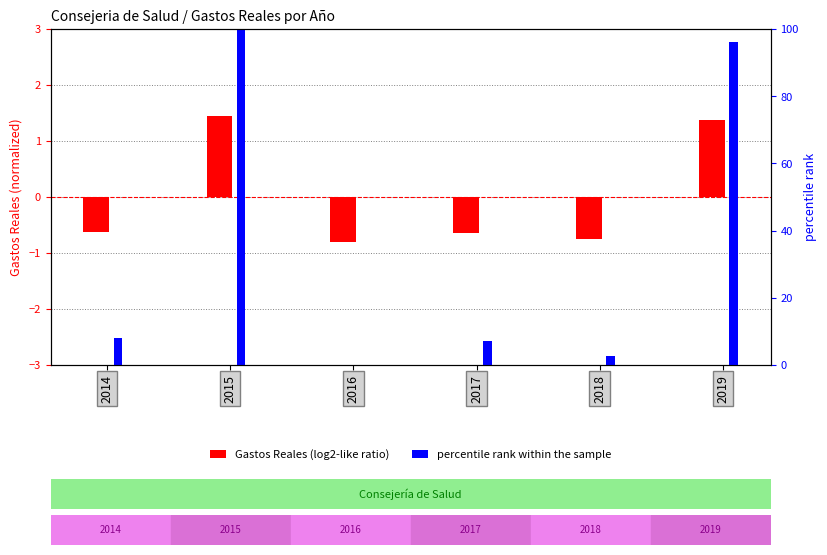

Which series has the largest total across all categories?

percentile rank within the sample